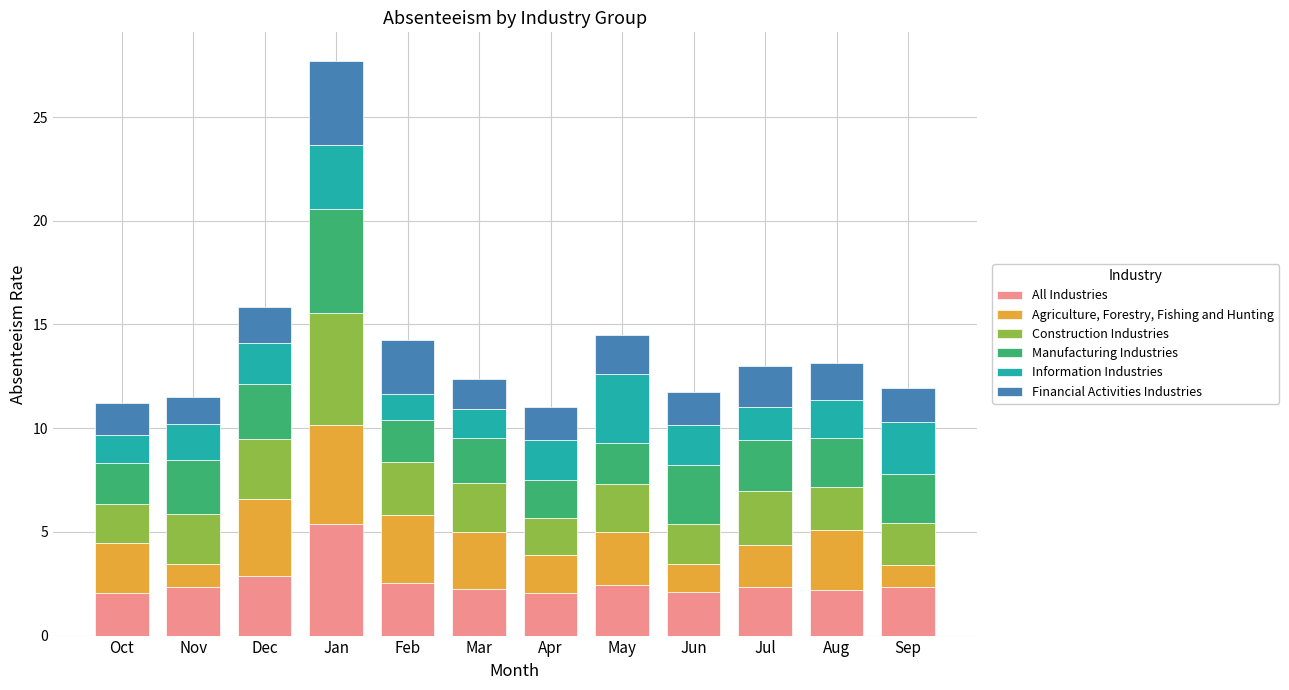

Count the number of data series in this chart.

6